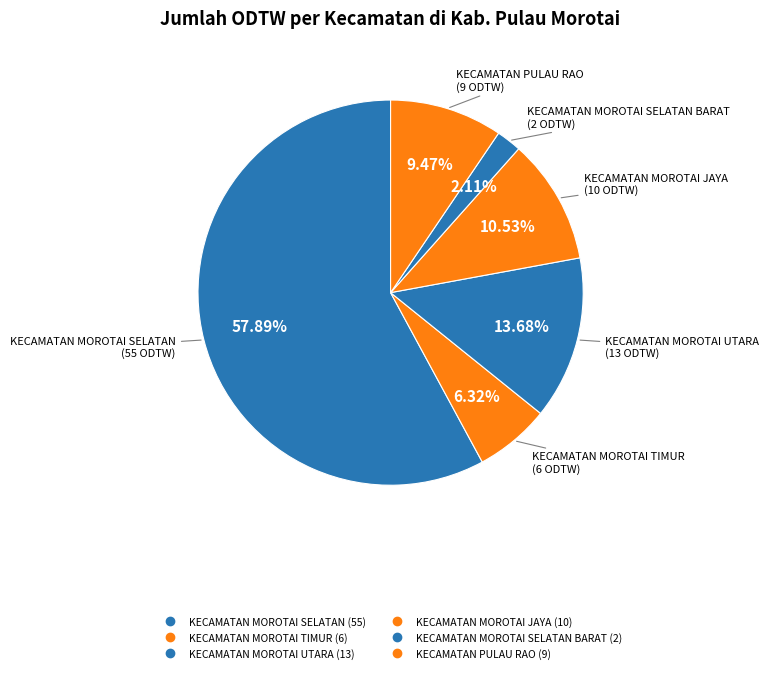

How many slices are in this pie chart?

6